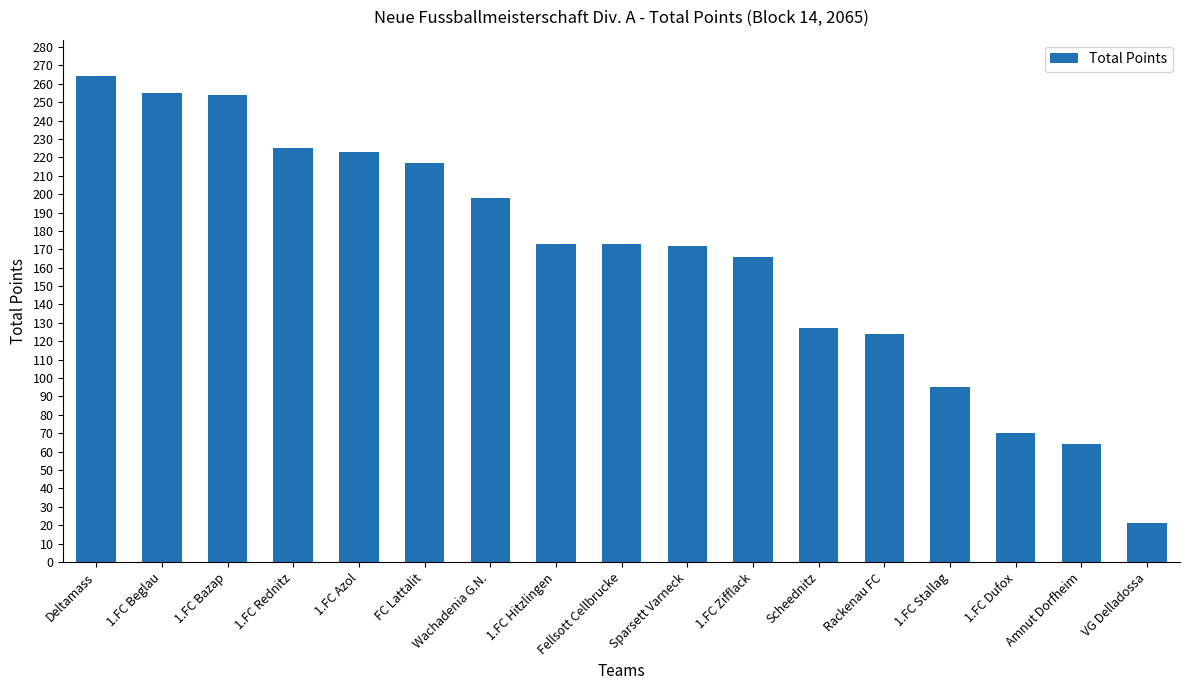

What is the ratio of the value at Amnut Dorfheim to the value at VG Delladossa?

3.0